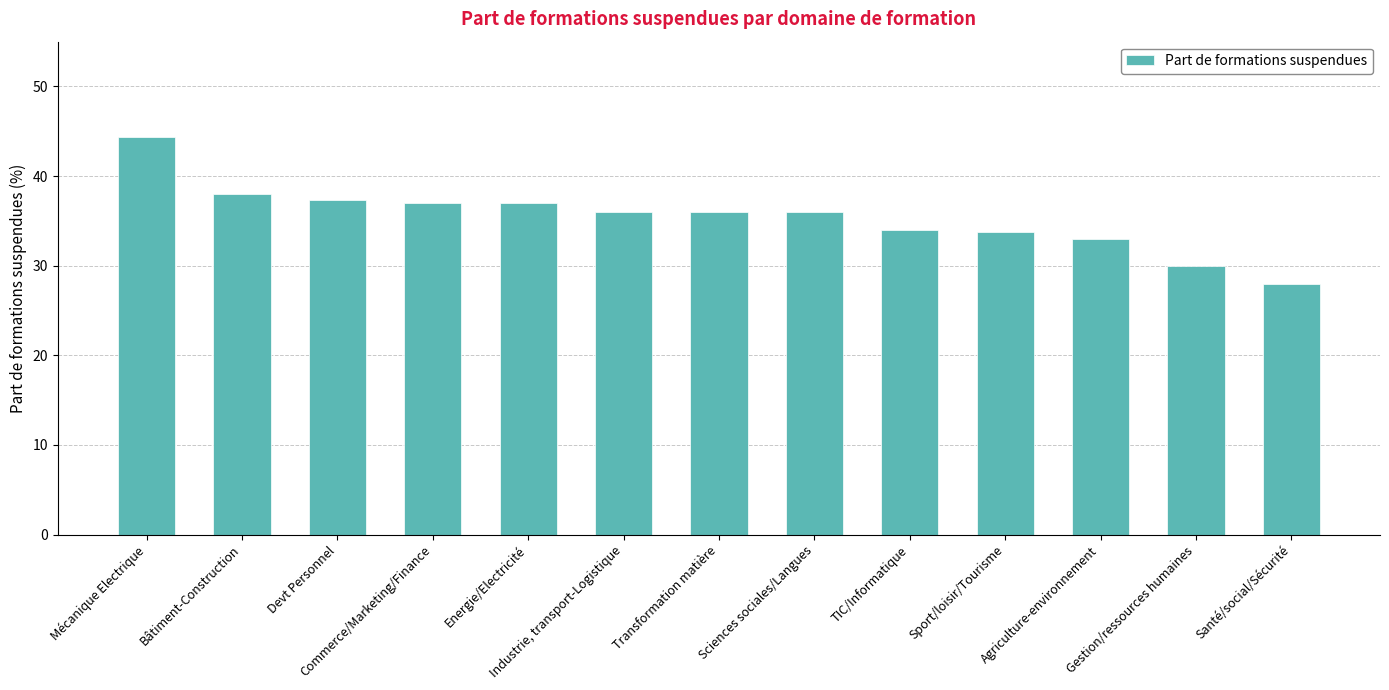

What is the label of the 3rd bar from the right?

Agriculture-environnement